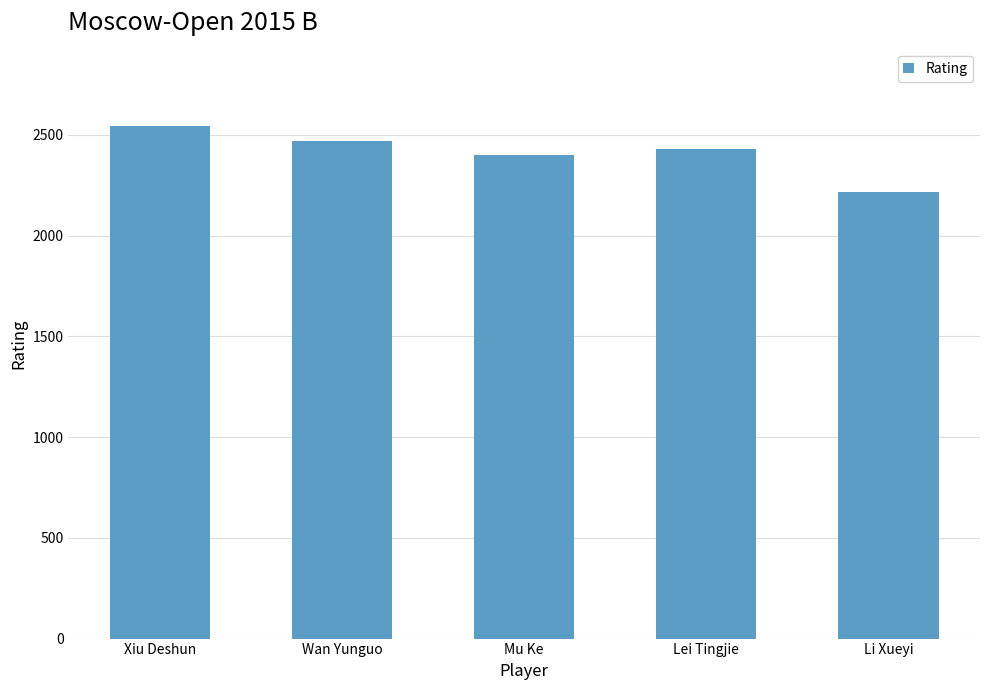

Which category has the highest value across all series?

Xiu Deshun